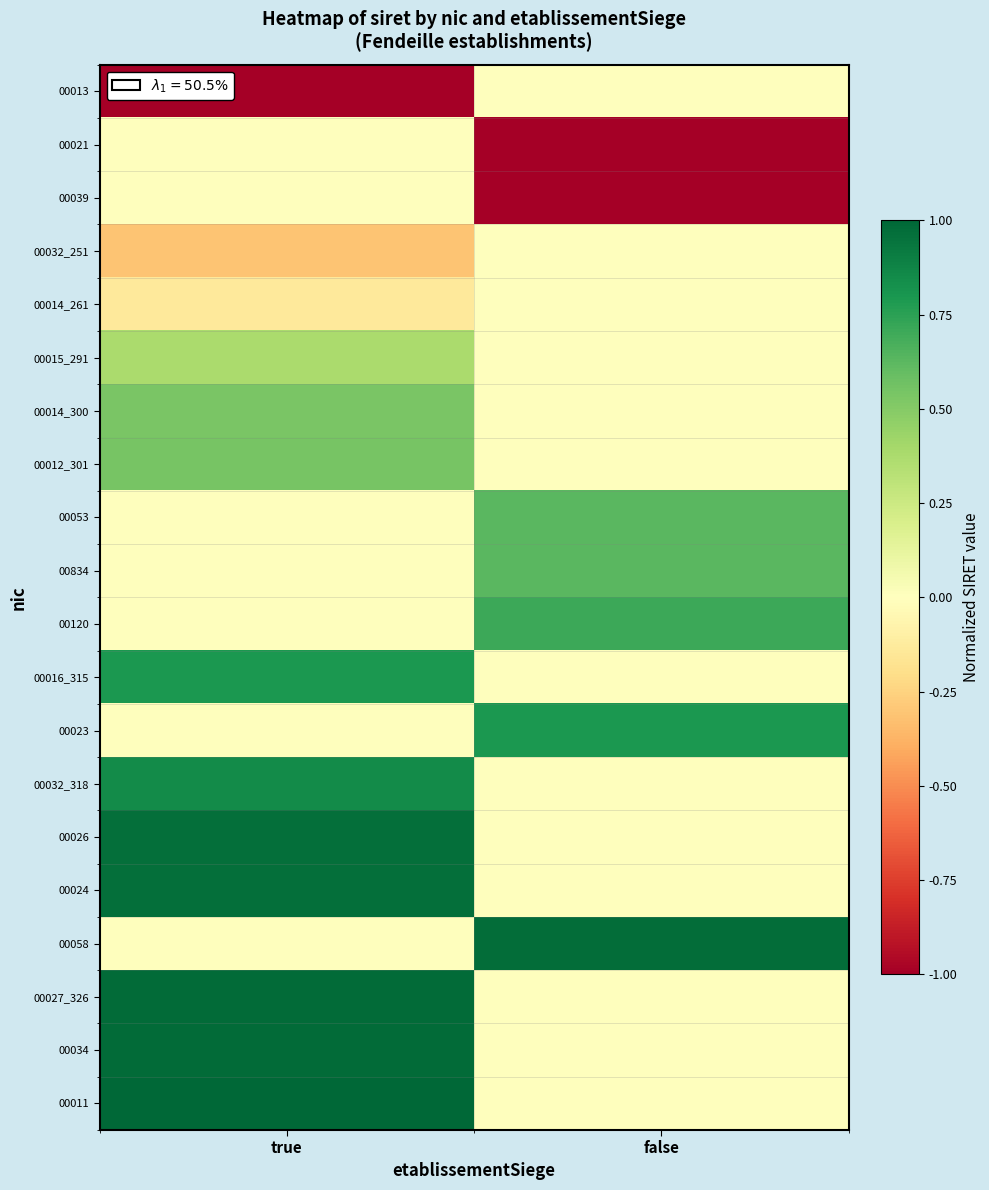

Rank the series by their maximum value, from lowest to highest.

00013, 00021, 00039, 00032_251, 00014_261, 00015_291, 00014_300, 00012_301, 00053, 00834, 00120, 00016_315, 00023, 00032_318, 00026, 00024, 00058, 00027_326, 00034, 00011